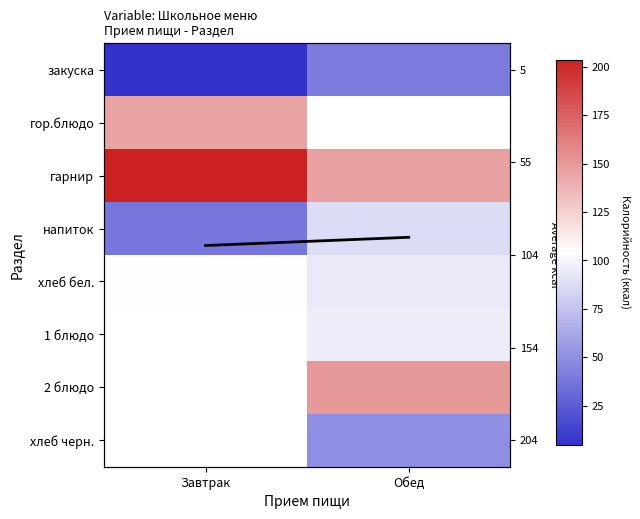

What is the difference between the закуска values at Завтрак and Обед?

35.3